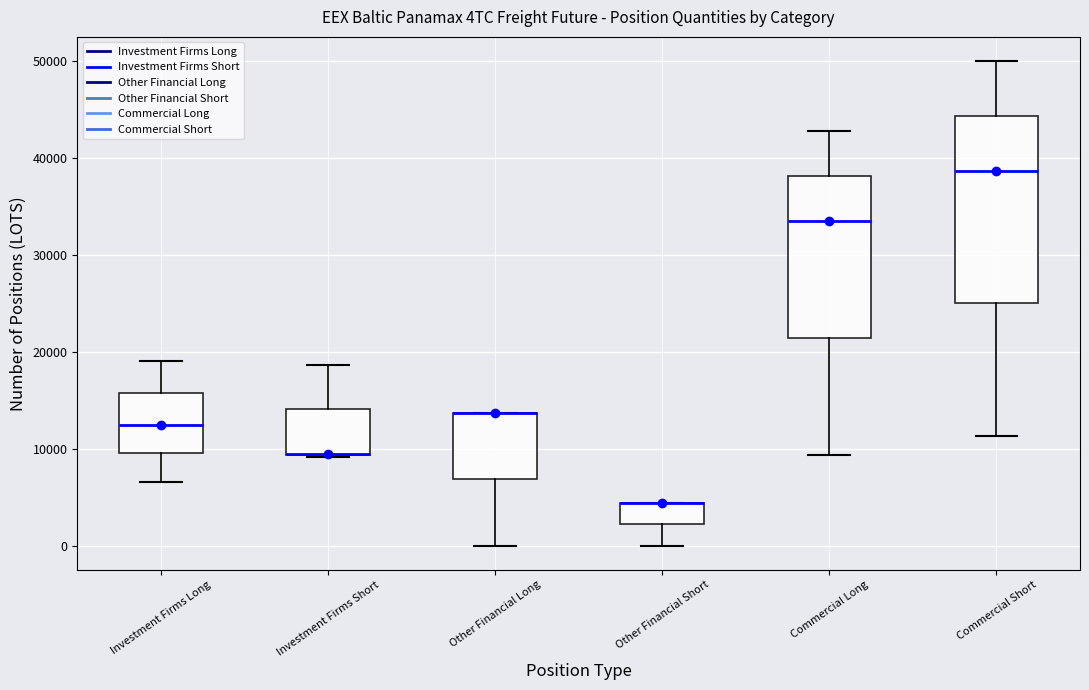

Reading left to right, read every box against the y-axis: the position of its median line, the range the box covers, and the ends of its whiskers. The values are not printed on the chart, so give them approximately, as read against the axis.

Investment Firms Long: median 12000, box 10000 to 16000, whiskers 7000 to 19000
Investment Firms Short: median 9000 (drawn on the box's lower edge), box 9000 to 14000, whiskers 9000 to 19000
Other Financial Long: median 14000 (drawn on the box's upper edge), box 7000 to 14000, whiskers 0 to 14000
Other Financial Short: median 4000 (drawn on the box's upper edge), box 2000 to 4000, whiskers 0 to 4000
Commercial Long: median 33000, box 21000 to 38000, whiskers 9000 to 43000
Commercial Short: median 39000, box 25000 to 44000, whiskers 11000 to 50000